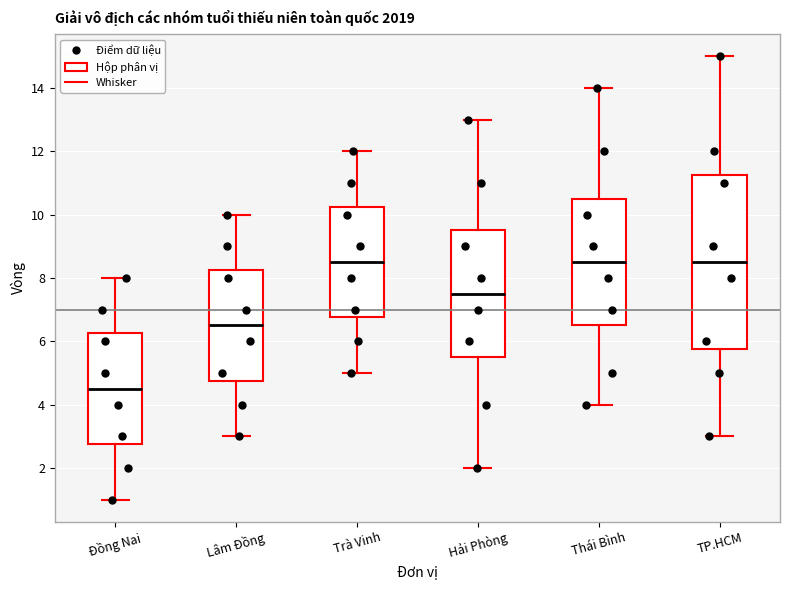

Reading left to right, transcribe this box plot: for each box, give where its median line is, the range the box spans, and where its two whiskers end, as read against the y-axis. The values are not printed on the chart, so give them approximately, as read against the axis.

Đồng Nai: median 4.6, box 2.8 to 6.2, whiskers 1.0 to 8.0
Lâm Đồng: median 6.6, box 4.8 to 8.2, whiskers 3.0 to 10.0
Trà Vinh: median 8.6, box 6.8 to 10.2, whiskers 5.0 to 12.0
Hải Phòng: median 7.6, box 5.6 to 9.6, whiskers 2.0 to 13.0
Thái Bình: median 8.6, box 6.6 to 10.6, whiskers 4.0 to 14.0
TP.HCM: median 8.6, box 5.8 to 11.2, whiskers 3.0 to 15.0